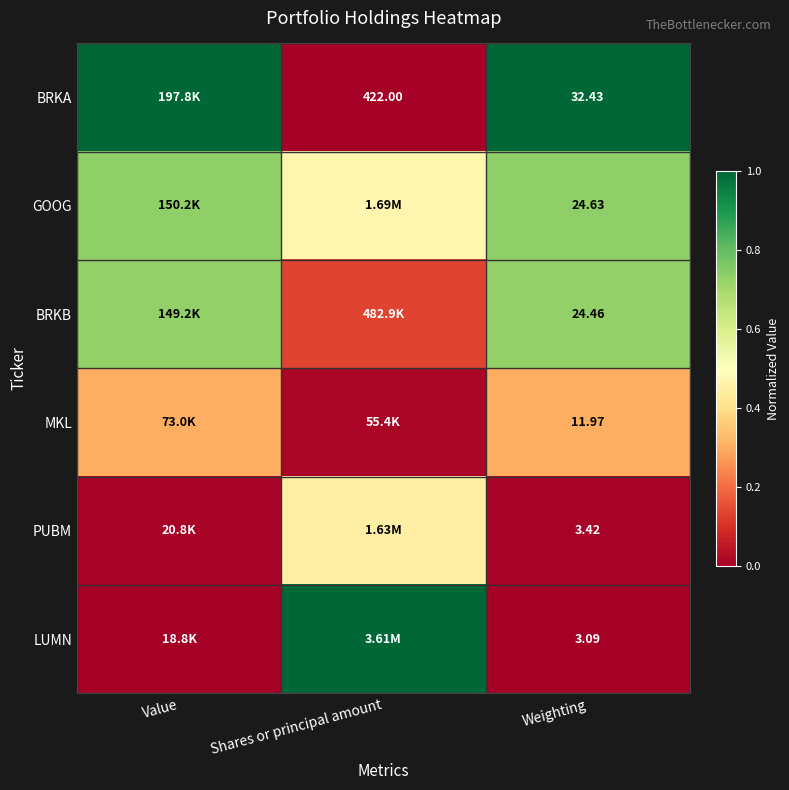

What is the greatest value displayed?

1.0